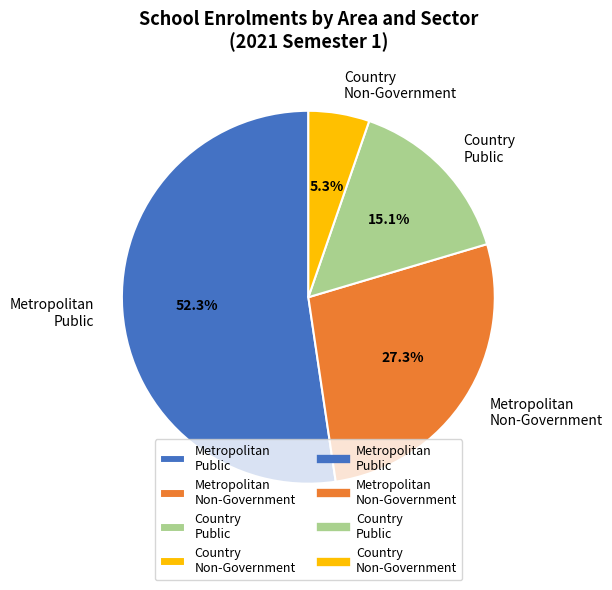

The Metropolitan Public slice represents 42% of the pie. True or false?

False